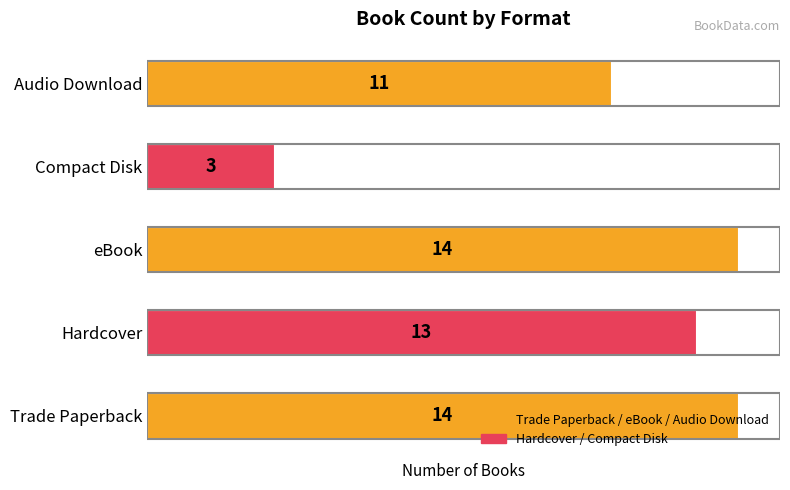

How many values are below 13?

2